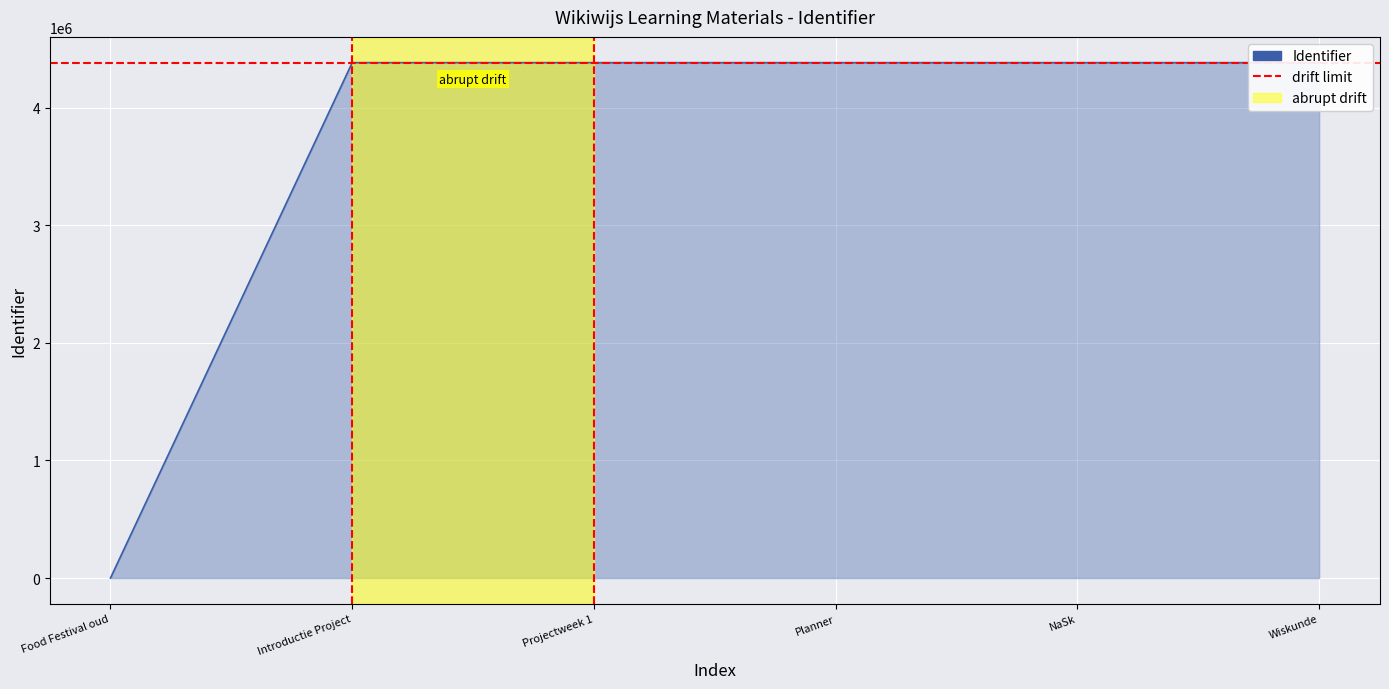

What is the sum of all values?

21907737